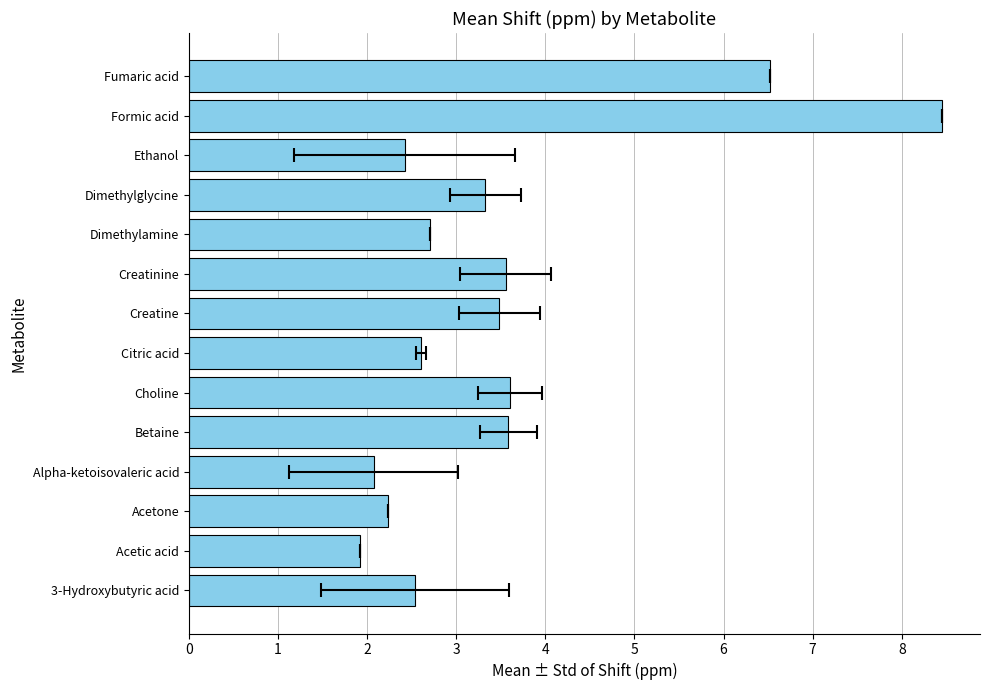

Where does the data first go above 3?

Betaine